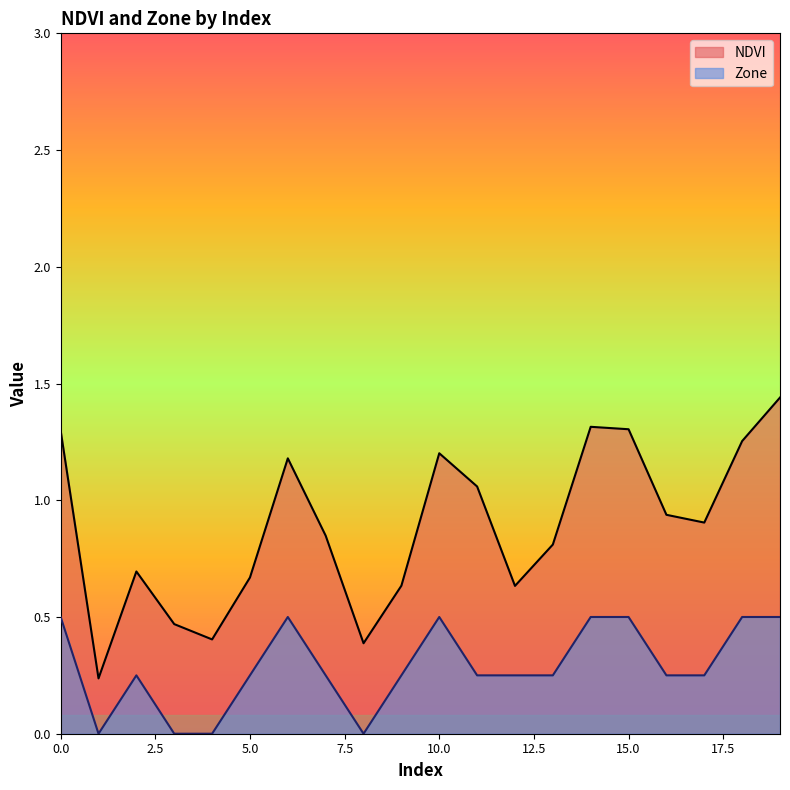

How many lines are shown in the chart?

2